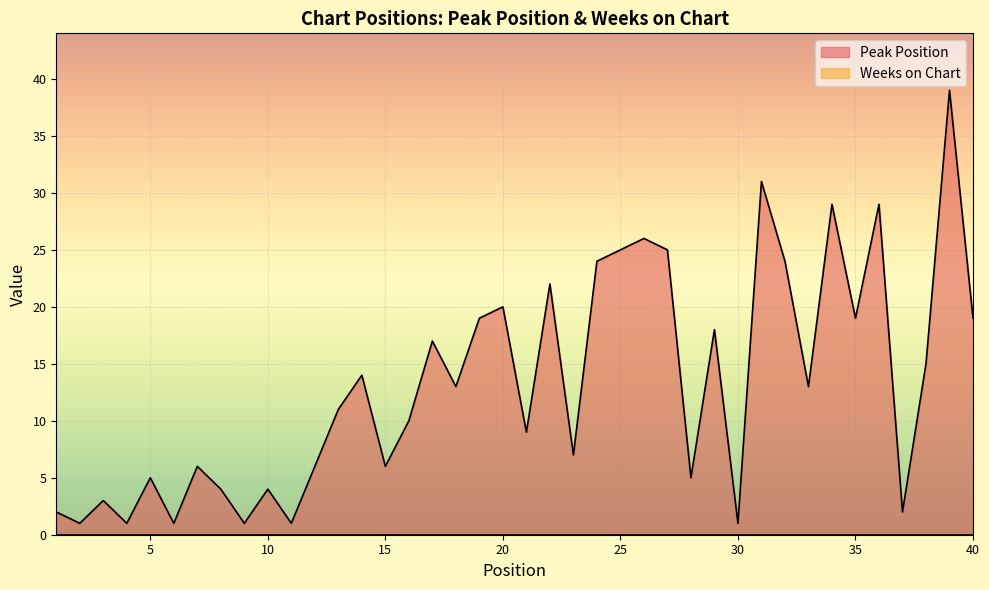

What is the sum of all values?

527